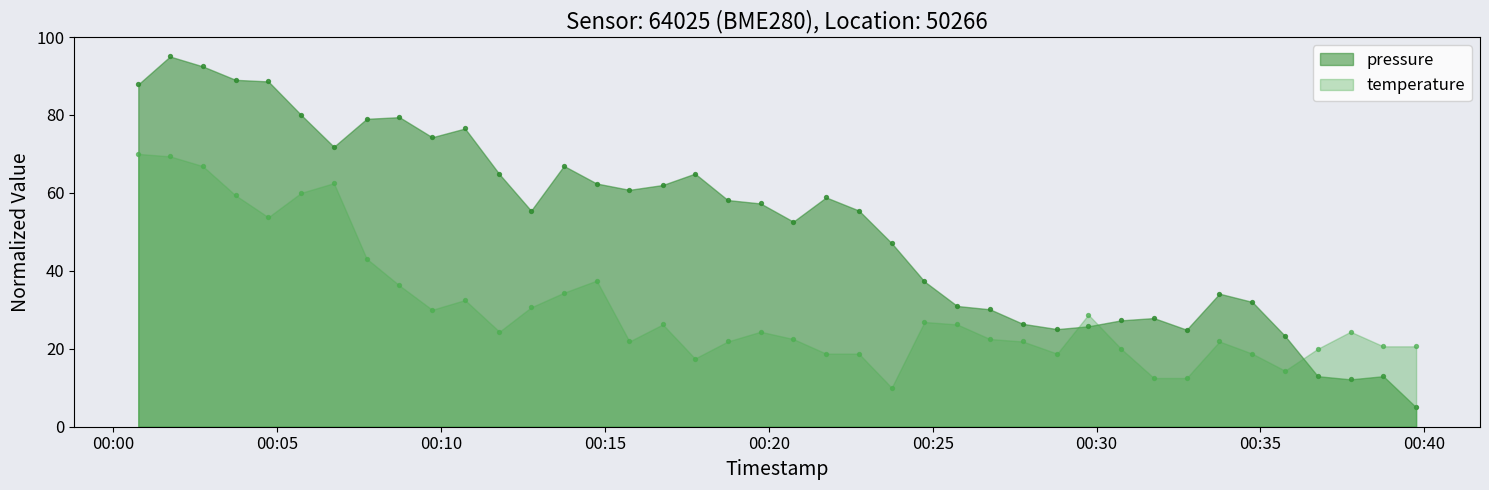

Which series reaches the minimum Y coordinate?

pressure